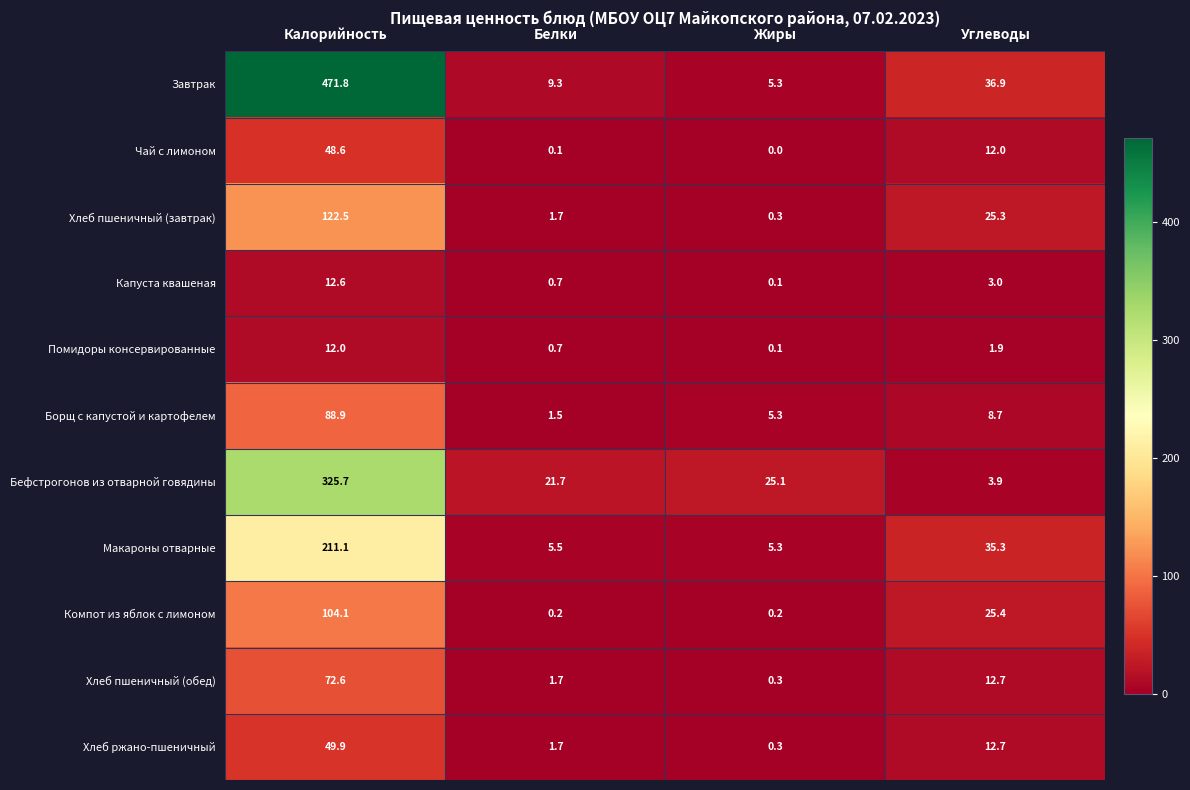

What is the approximate value of Хлеб пшеничный (завтрак) at Жиры?

0.3